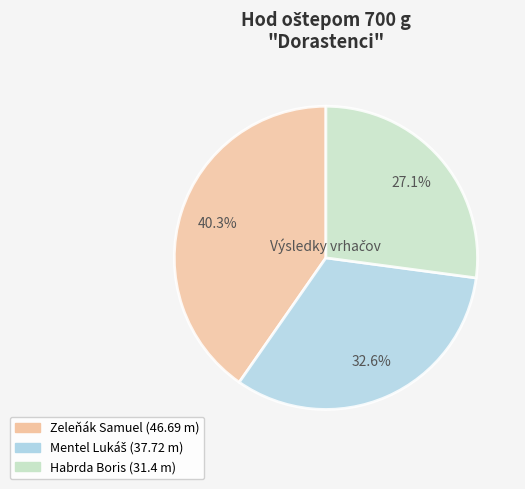

What percentage is NOT represented by Zeleňák Samuel?

59.7%